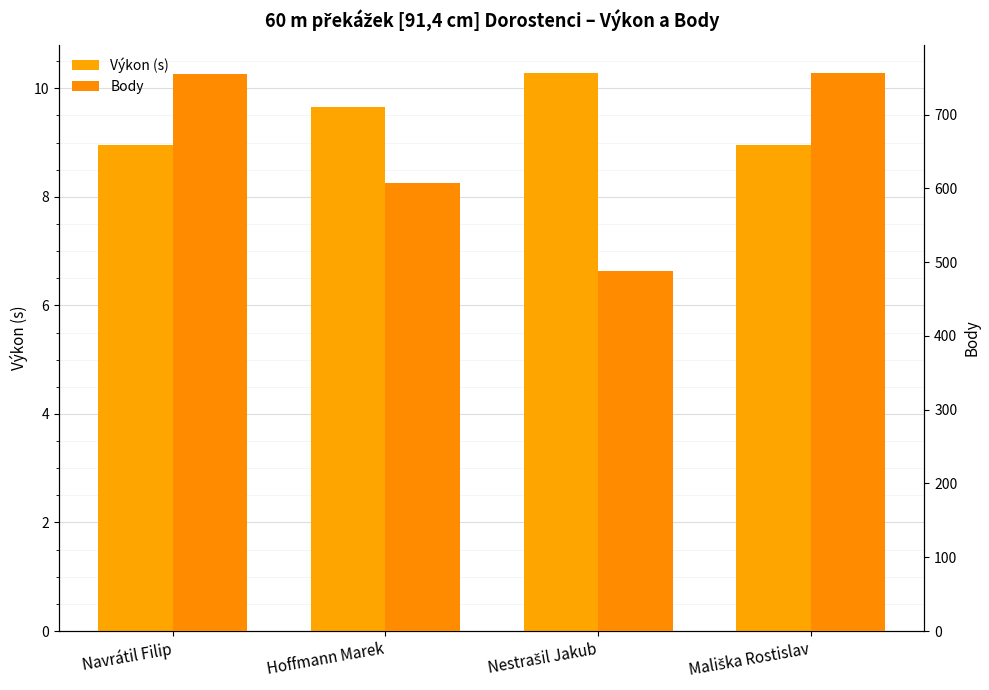

What position from the right is Navrátil Filip?

4